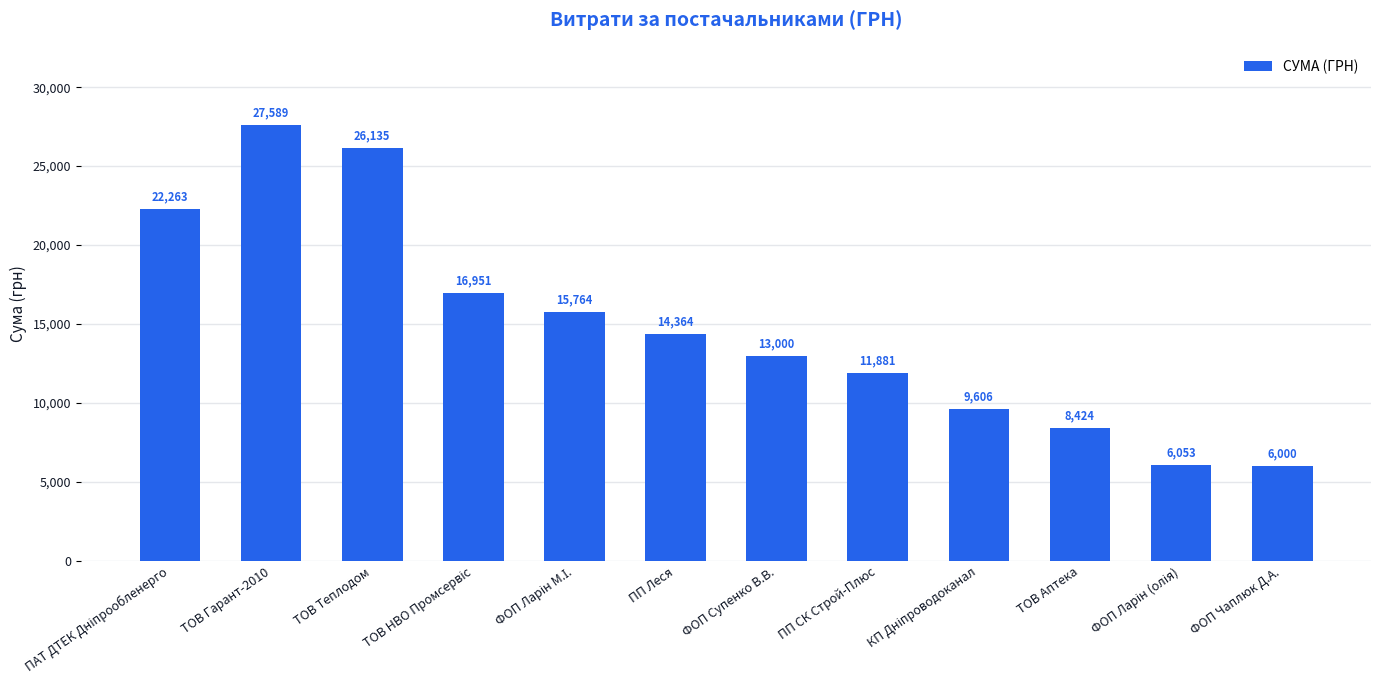

Which category has the highest value across all series?

ТОВ Гарант-2010